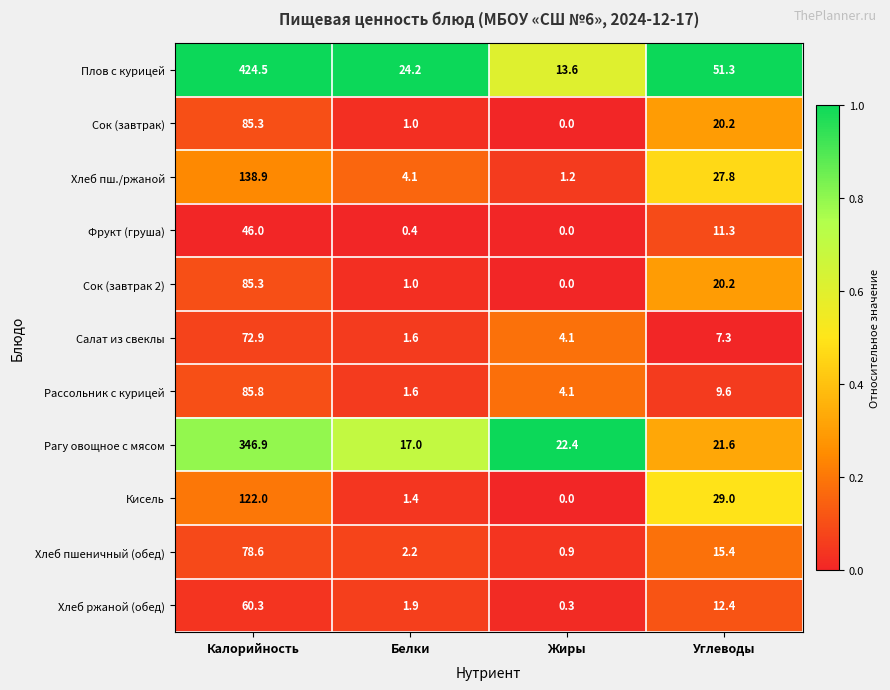

What is the sum of the Фрукт (груша) values at Жиры and Углеводы?

11.3